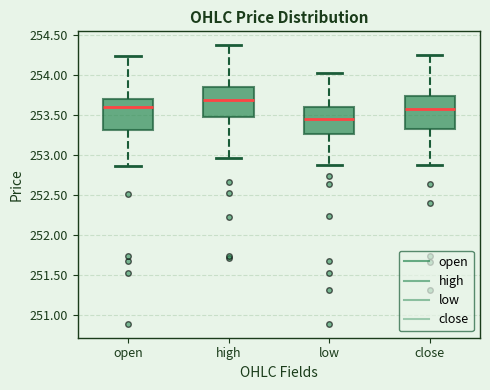

Where does the upper whisker of the box for low end on the y-axis? The values are not printed on the chart, so give them approximately, as read against the axis.

254.05